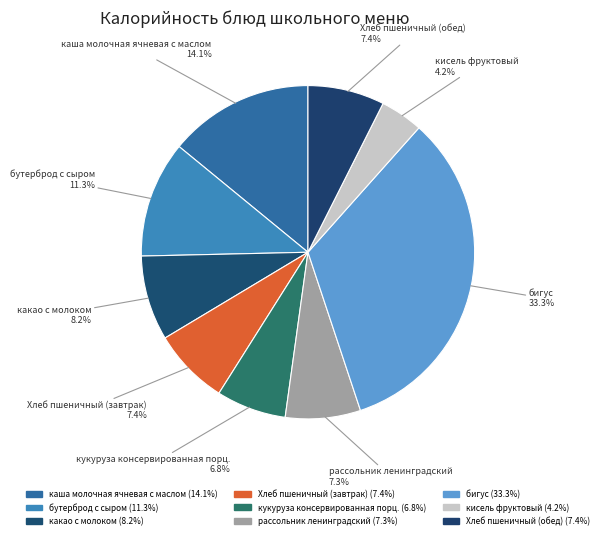

To the nearest percent, what portion does кукуруза консервированная порц. represent?

7%